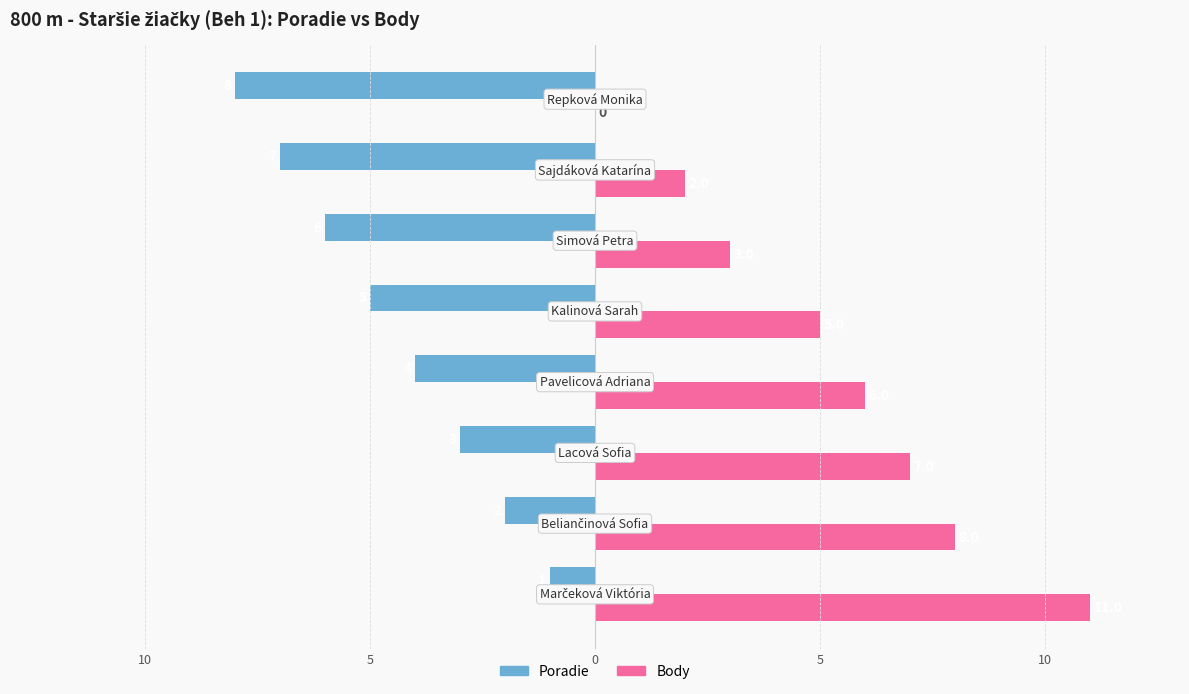

What are all the series names shown in the legend?

Poradie, Body